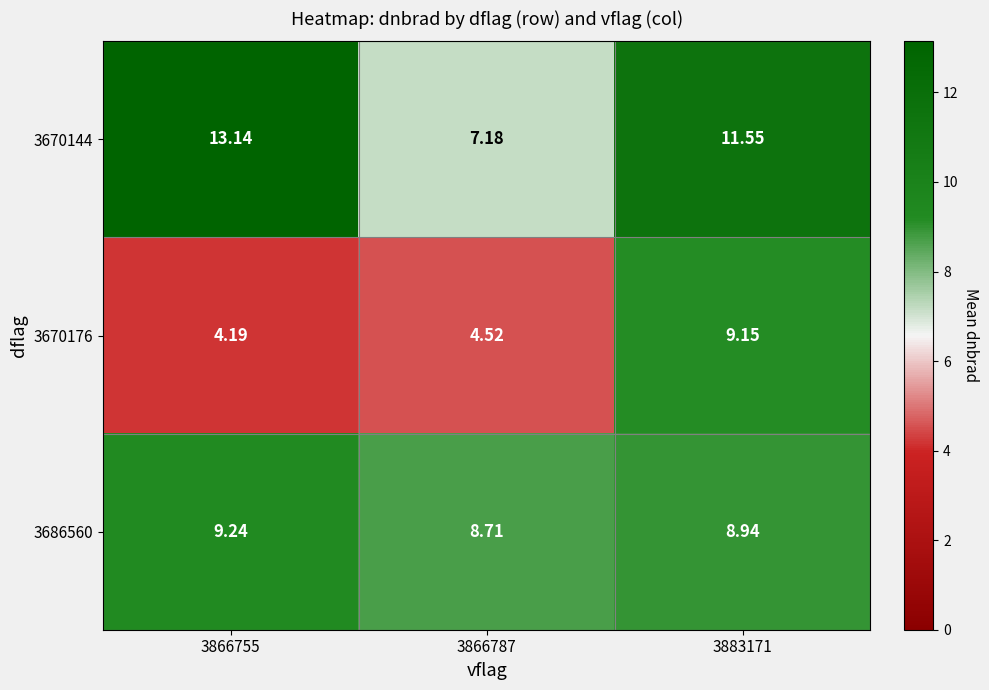

What is the smallest value displayed?

4.2